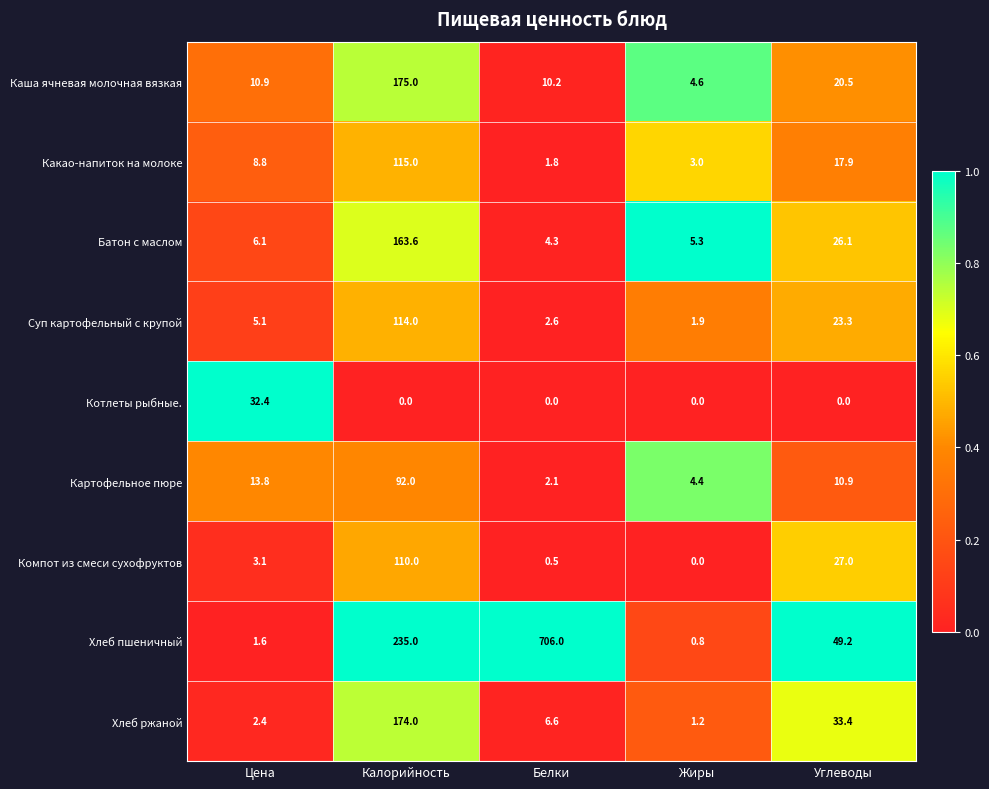

At which label is Хлеб ржаной closest to 87?

Углеводы